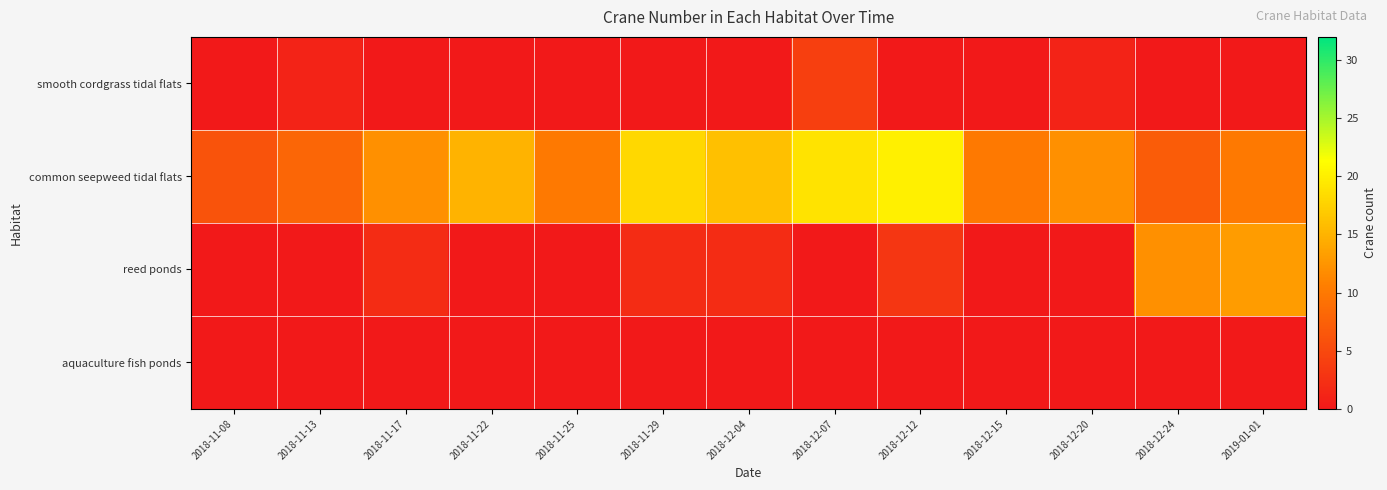

List the series in order of their peak value, lowest first.

aquaculture fish ponds, smooth cordgrass tidal flats, reed ponds, common seepweed tidal flats